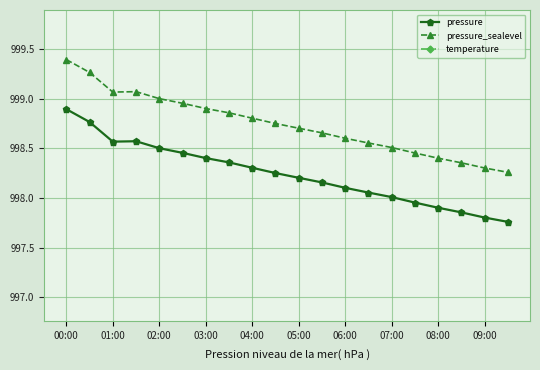

True or false: pressure and pressure_sealevel intersect in this chart.

False